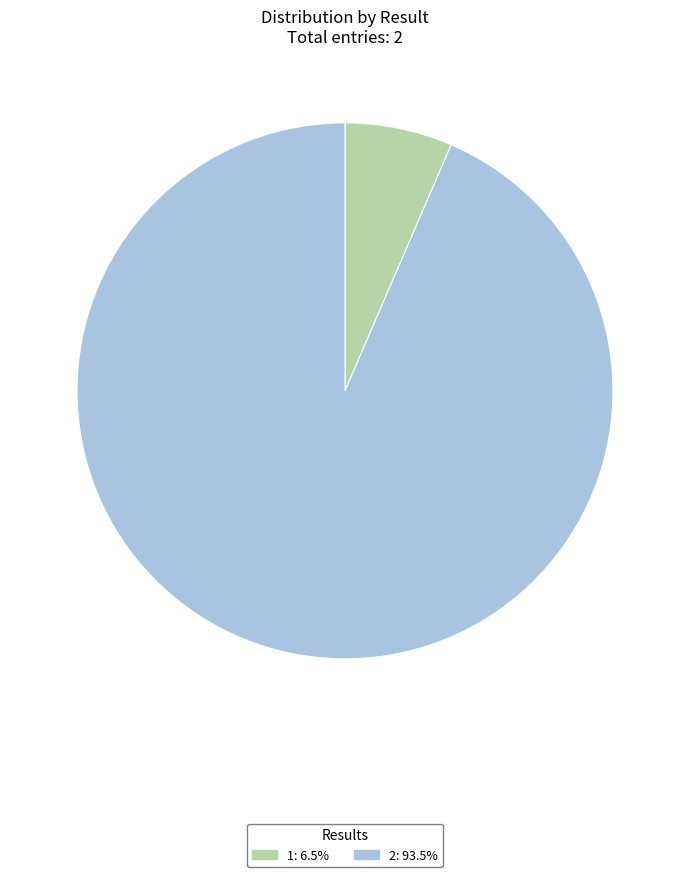

Combined, do 1 and 2 account for over 50%?

Yes